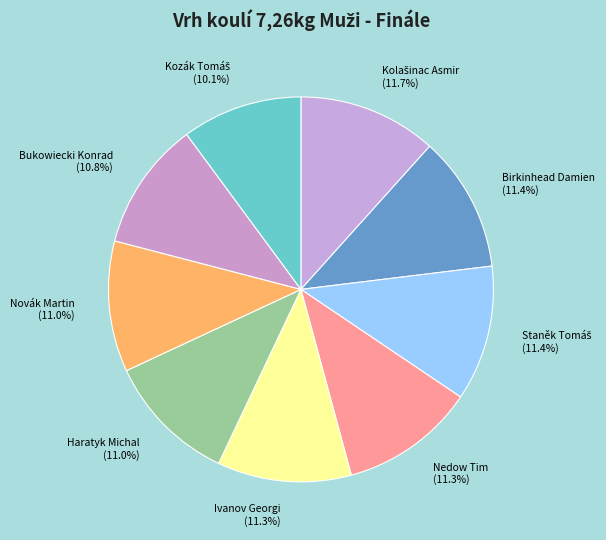

Does Bukowiecki Konrad represent more than half of the total?

No